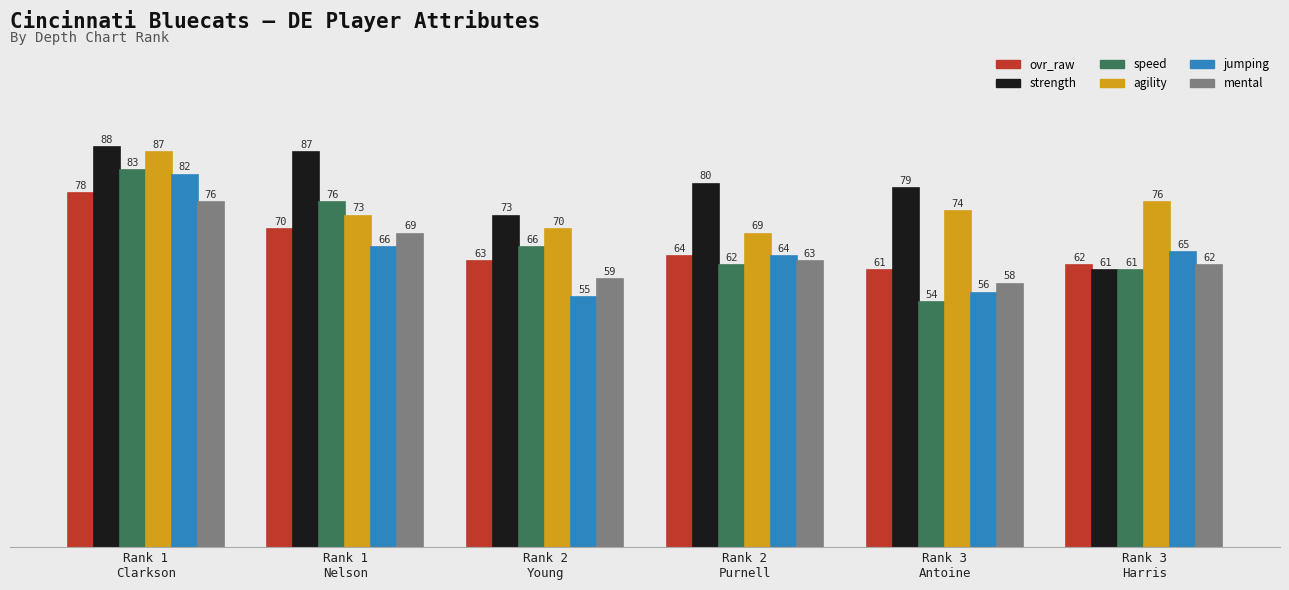

Are the bars grouped side by side (vs. stacked)?

Yes